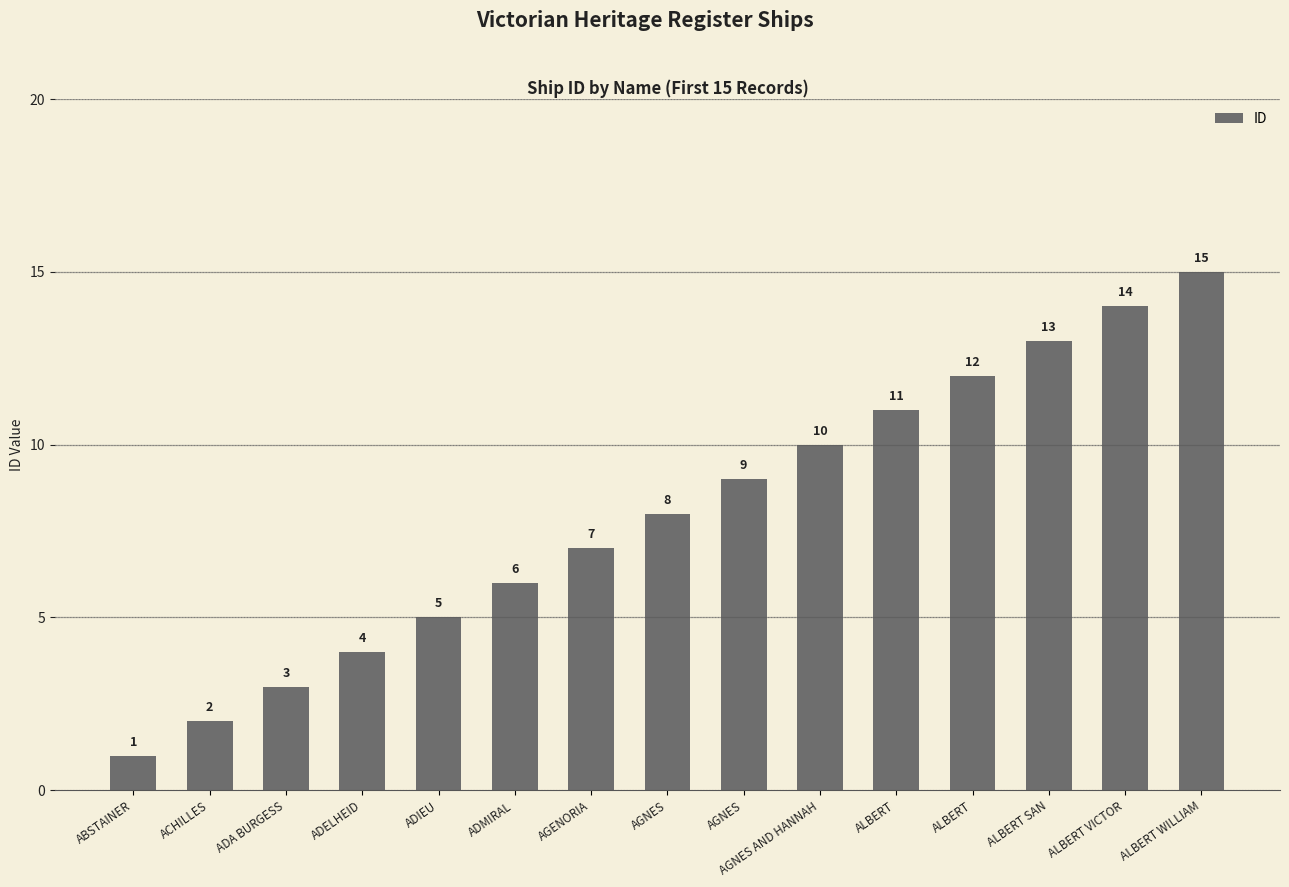

Reading right to left, transcribe all the data shown in this chart.

15	14	13	12	11	10	9	8	7	6	5	4	3	2	1